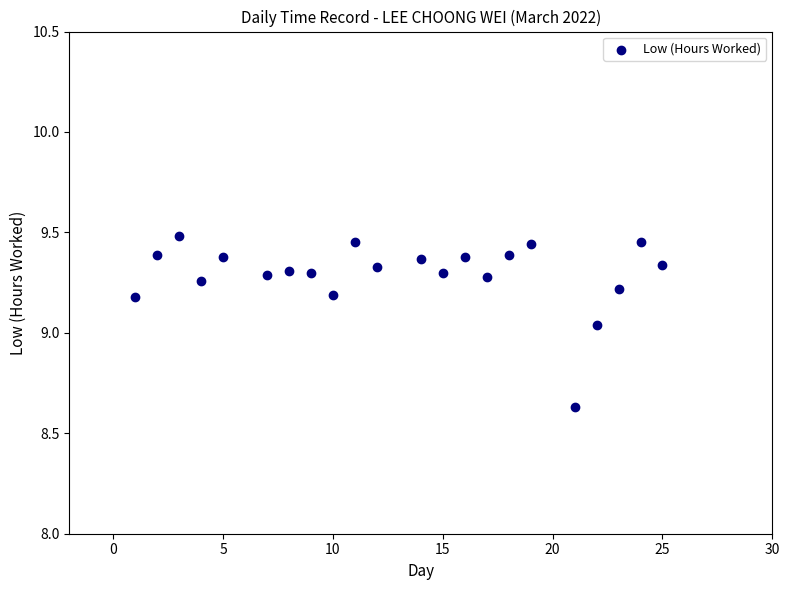

What is the range of X values (max minus min)?

24.0